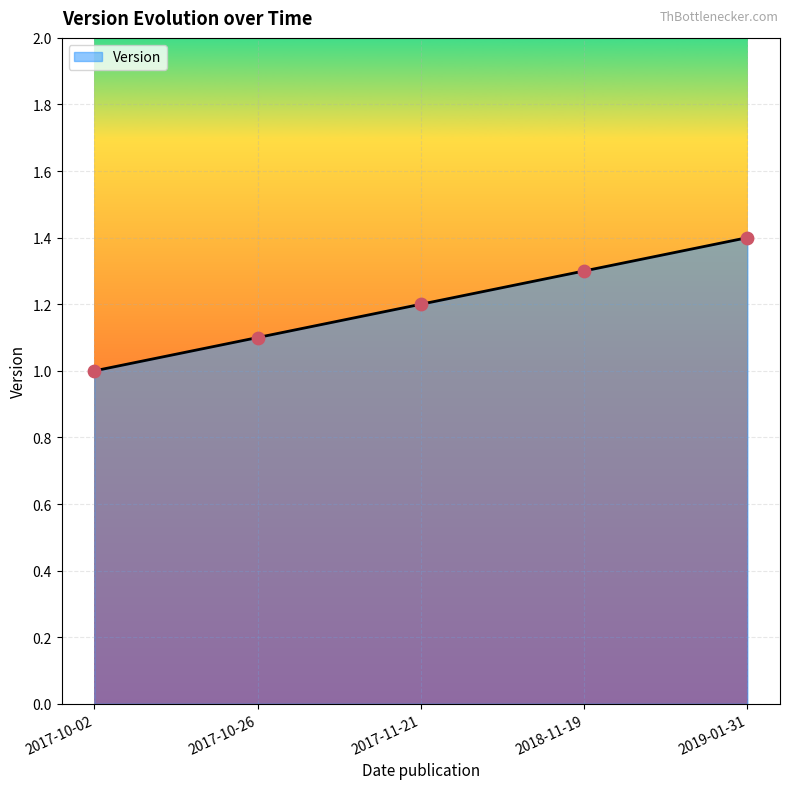

What is the change in value from 2017-10-02 to 2017-10-26?

+0.1